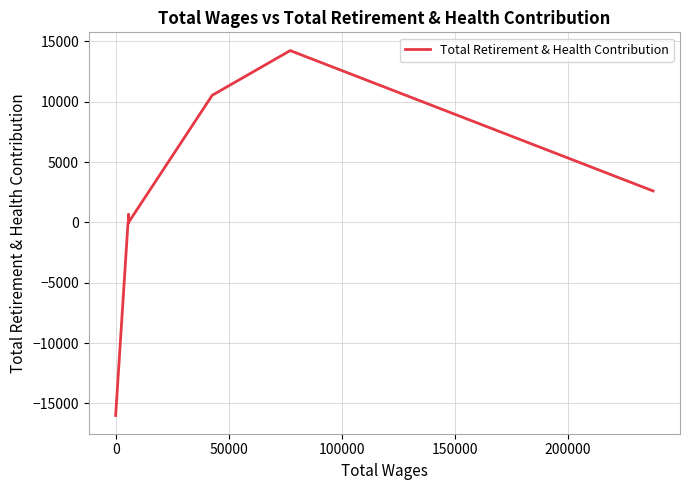

How many points are lower than both their immediate neighbors (excluding endpoints)?

1